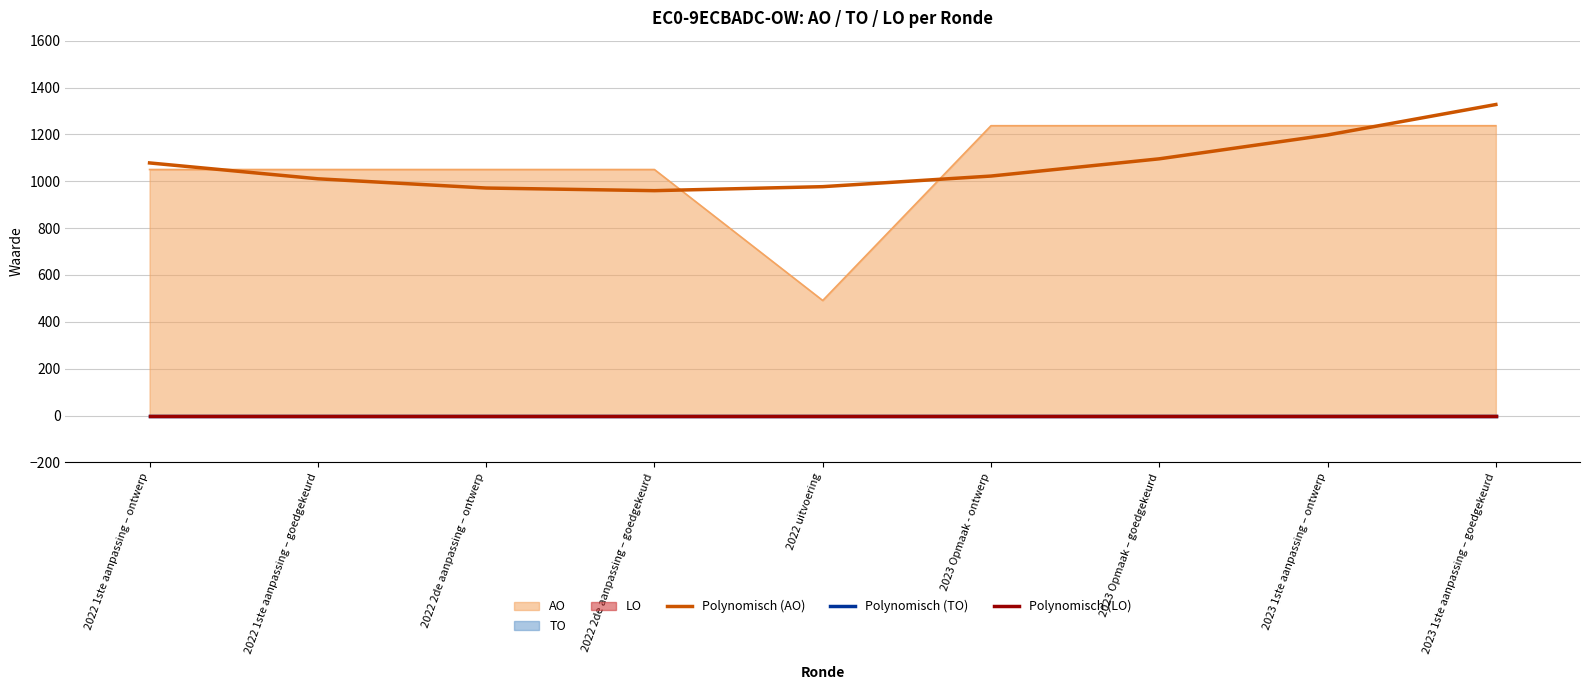

The Polynomisch (TO) series shows 0.0 at 2022 1ste aanpassing – goedgekeurd. True or false?

True